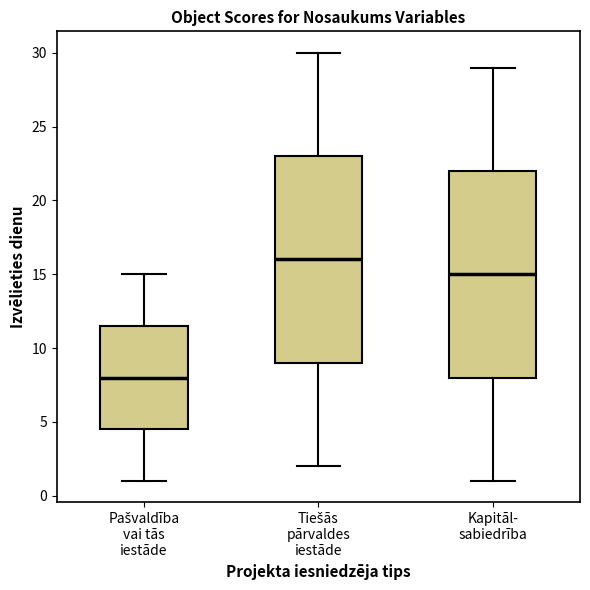

Reading left to right, transcribe this box plot: for each box, give where its median line is, the range the box spans, and where its two whiskers end, as read against the y-axis. The values are not printed on the chart, so give them approximately, as read against the axis.

Pašvaldība vai tās iestāde: median 8.0, box 4.5 to 11.5, whiskers 1.0 to 15.0
Tiešās pārvaldes iestāde: median 16.0, box 9.0 to 23.0, whiskers 2.0 to 30.0
Kapitāl- sabiedrība: median 15.0, box 8.0 to 22.0, whiskers 1.0 to 29.0